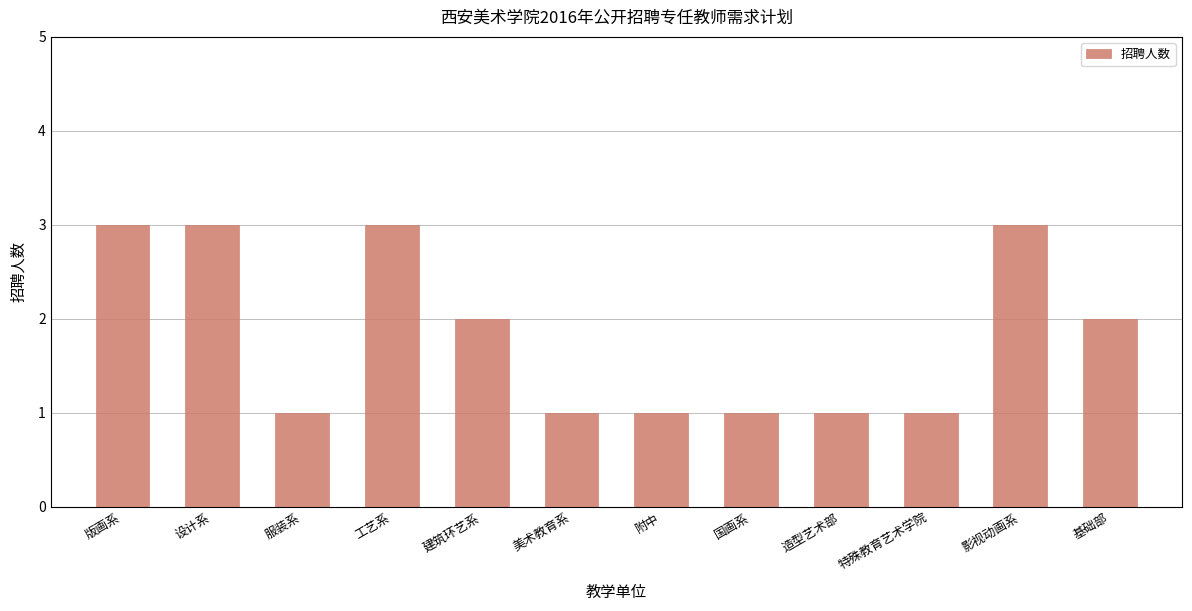

What is the maximum value shown in the chart?

3